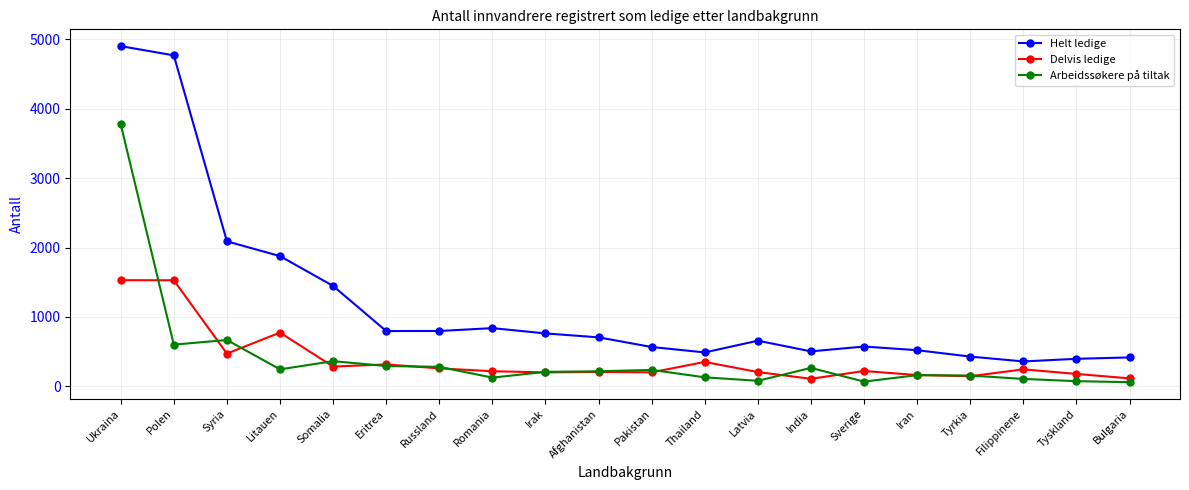

At which category is the sum across all series the highest?

Ukraina